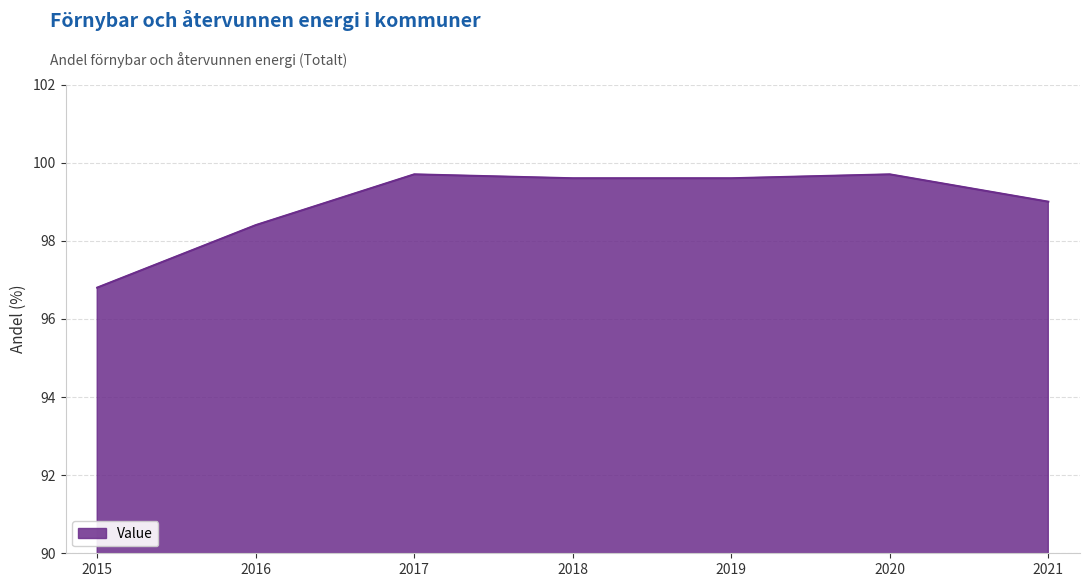

Where is the data nearest to the value 98?

2016